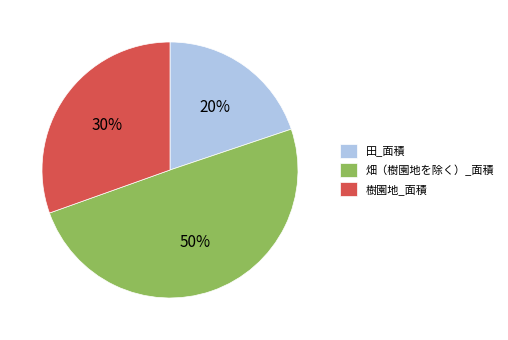

To the nearest percent, what is the difference between the largest and smallest slice percentages?

30%